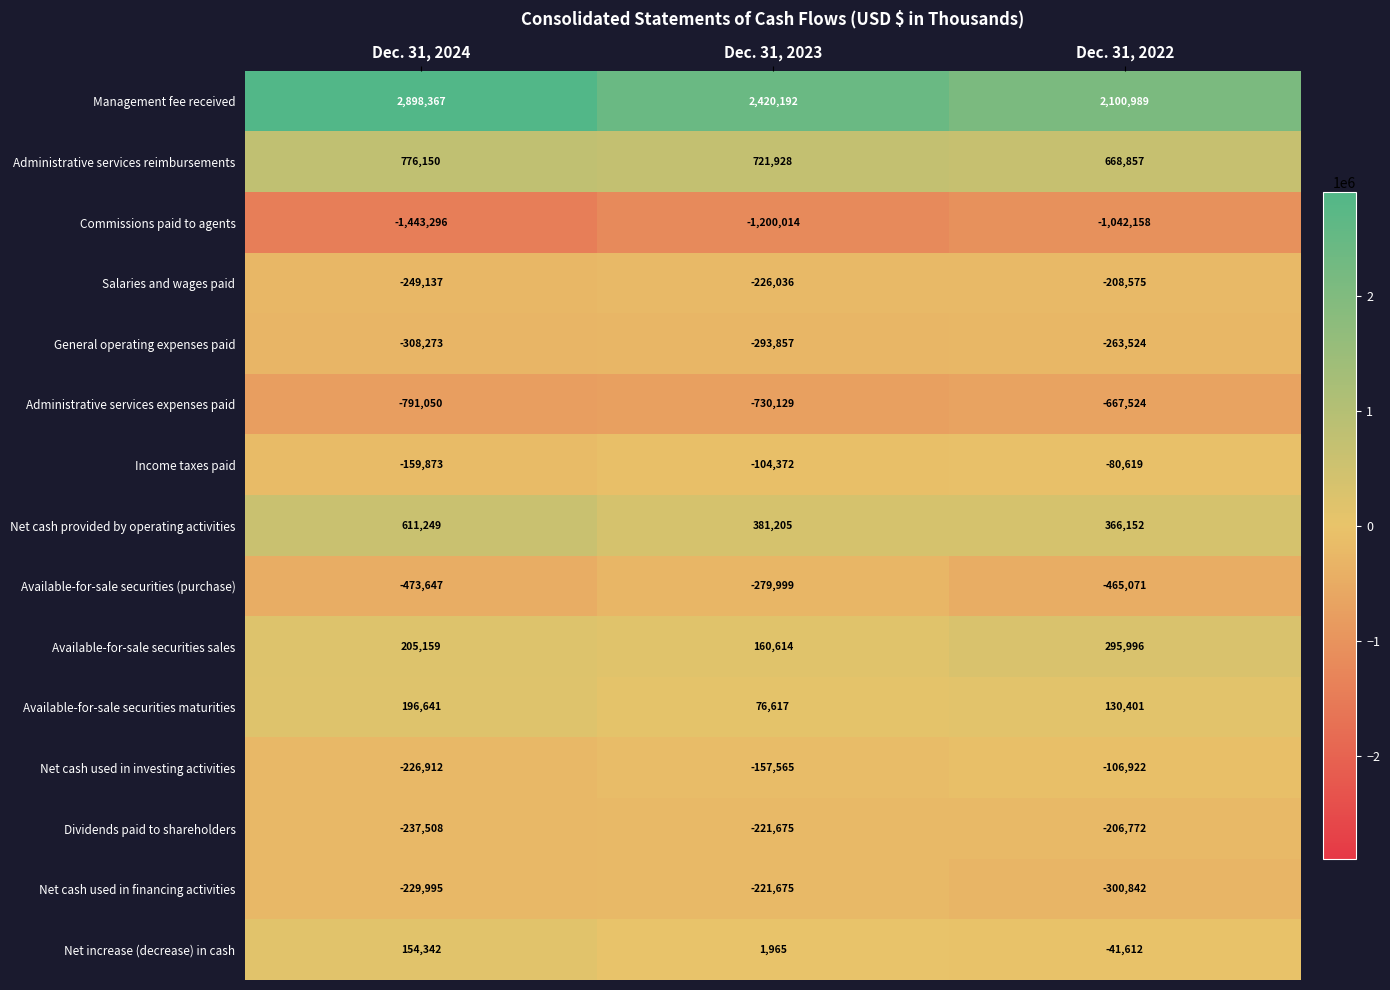

What is the spread (max minus min) of values at Dec. 31, 2024?

4341663